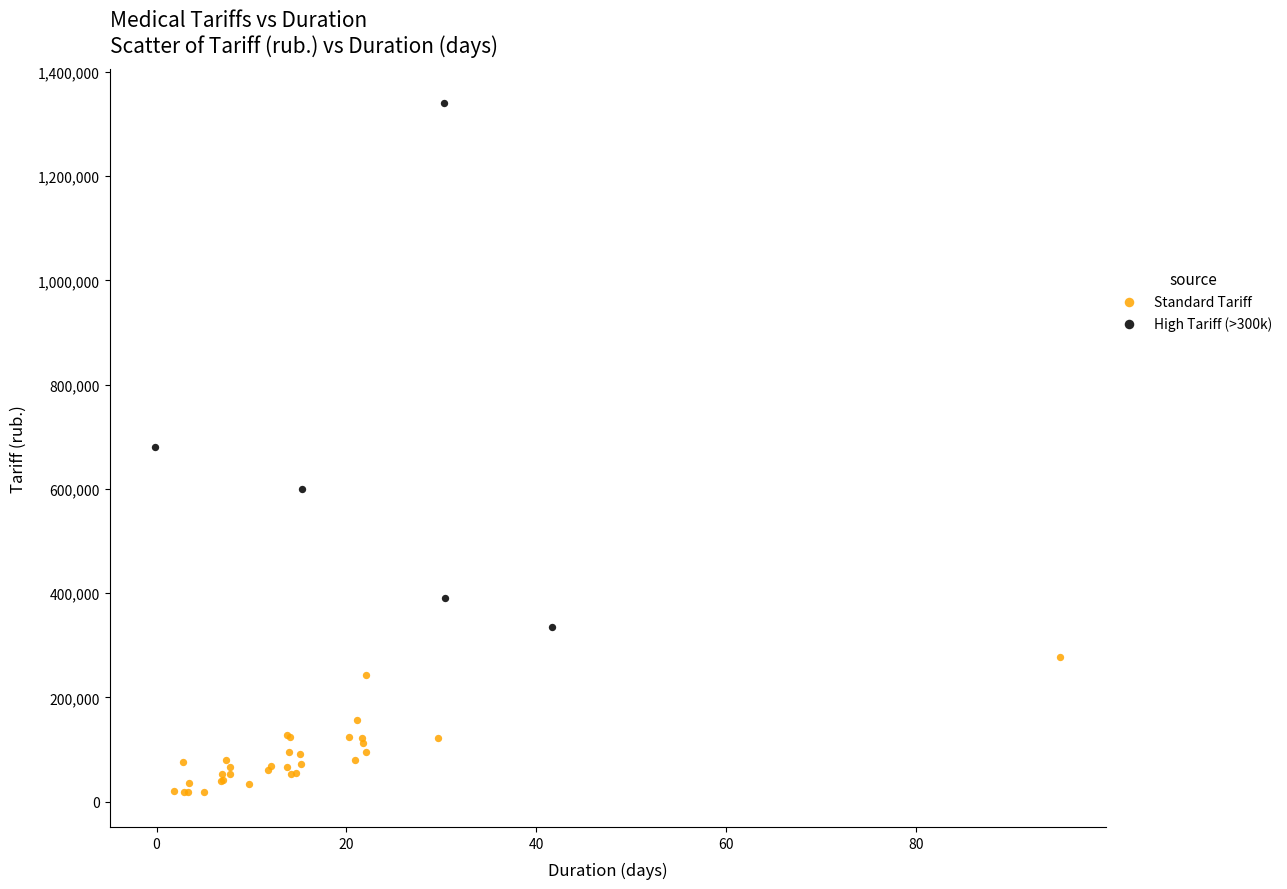

Which series contains the lowest Y value?

Standard Tariff